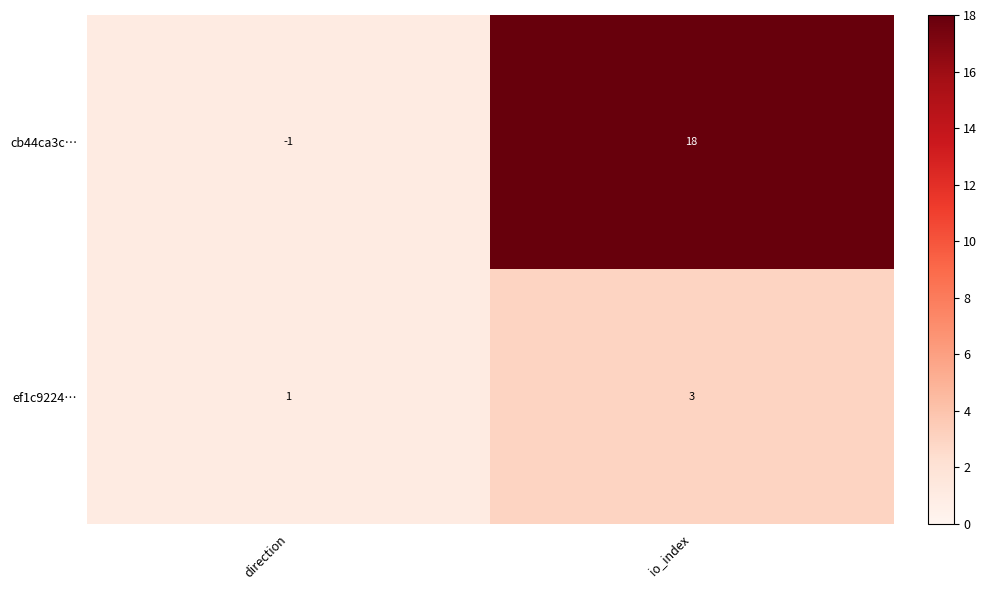

List the series in order of their peak value, highest first.

cb44ca3c…, ef1c9224…